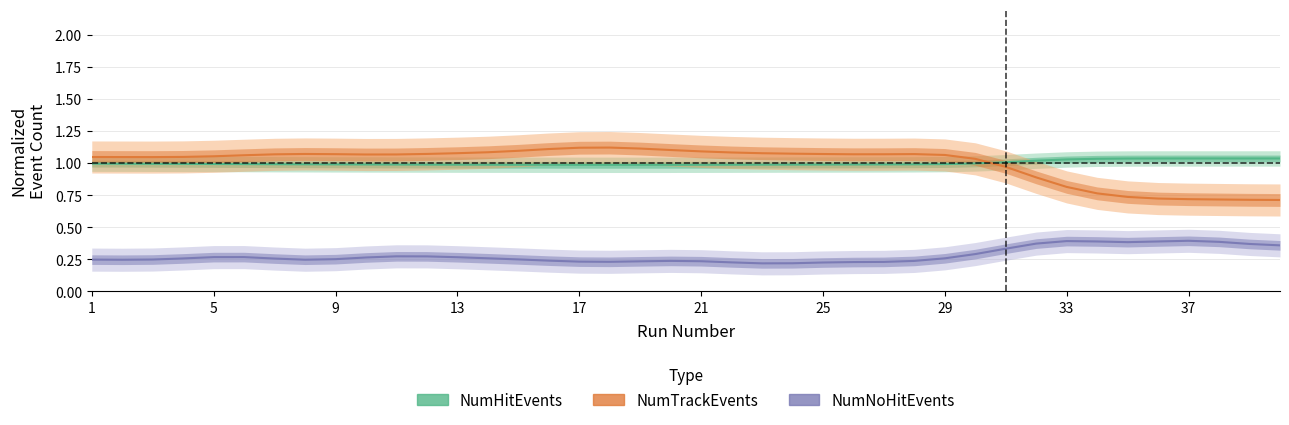

True or false: NumHitEvents has a value of 1.0 at 33.

True